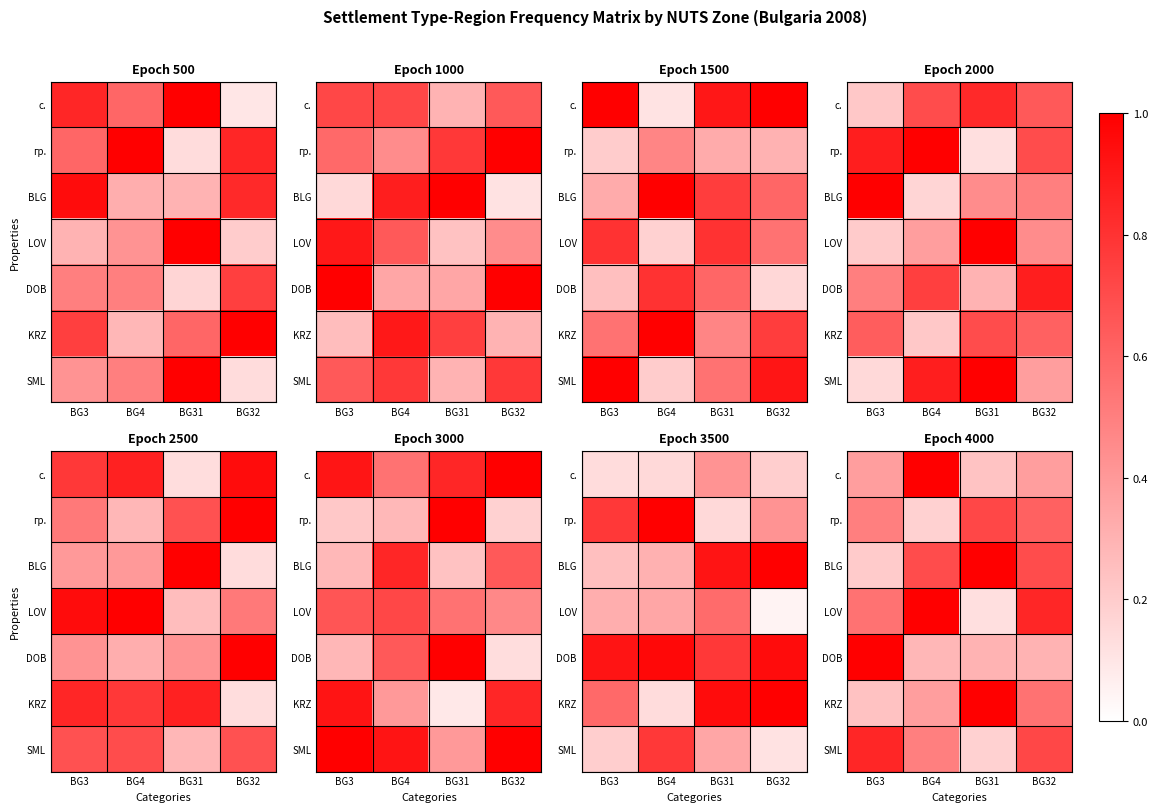

What is the smallest value displayed?

0.1